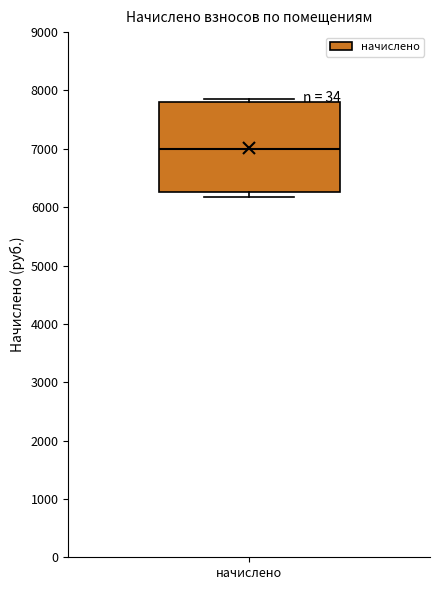

Where does the median line of the box for начислено sit on the y-axis? The values are not printed on the chart, so give them approximately, as read against the axis.

7000